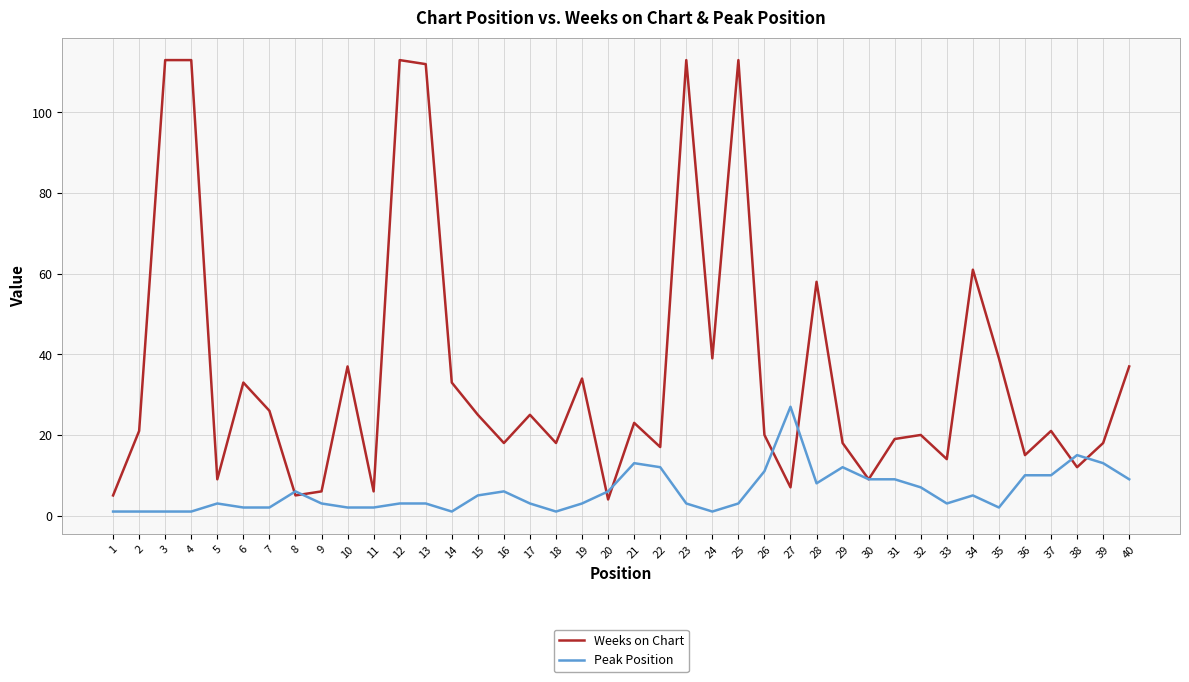

At which label does Peak Position reach its peak?

27